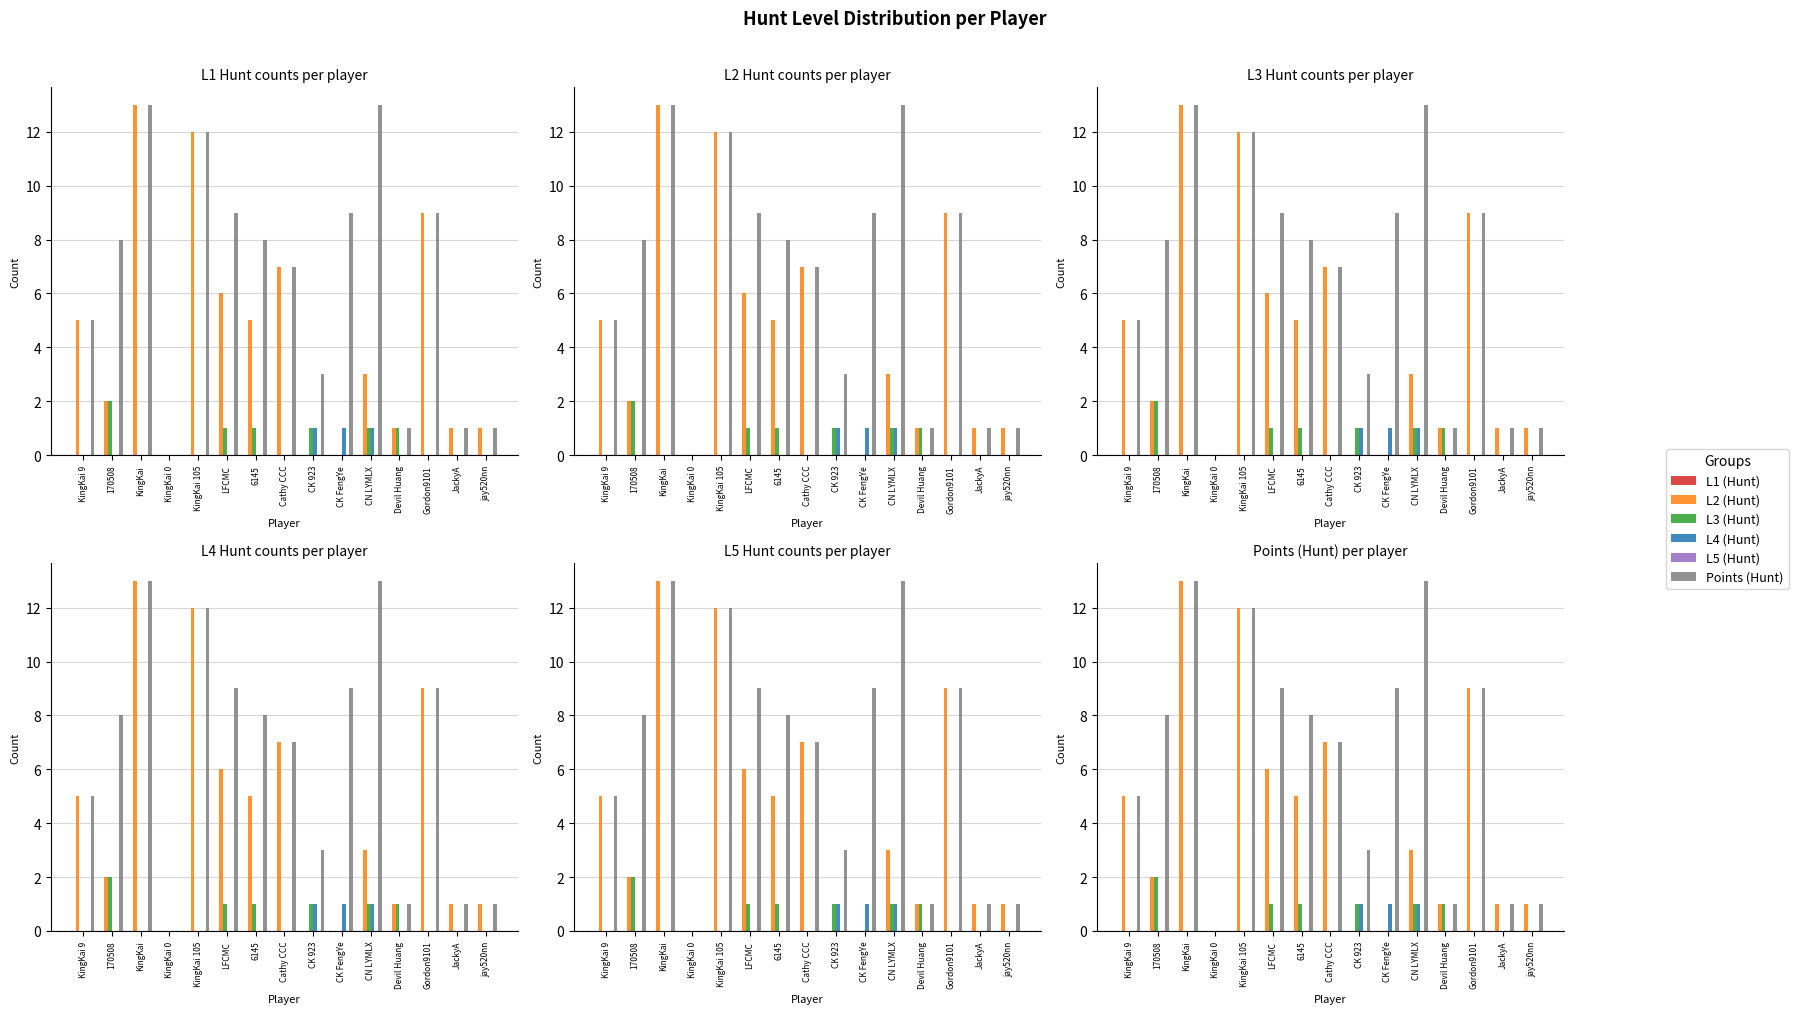

What is the sum of the L3 (Hunt) values at JackyA and CK 923?

1